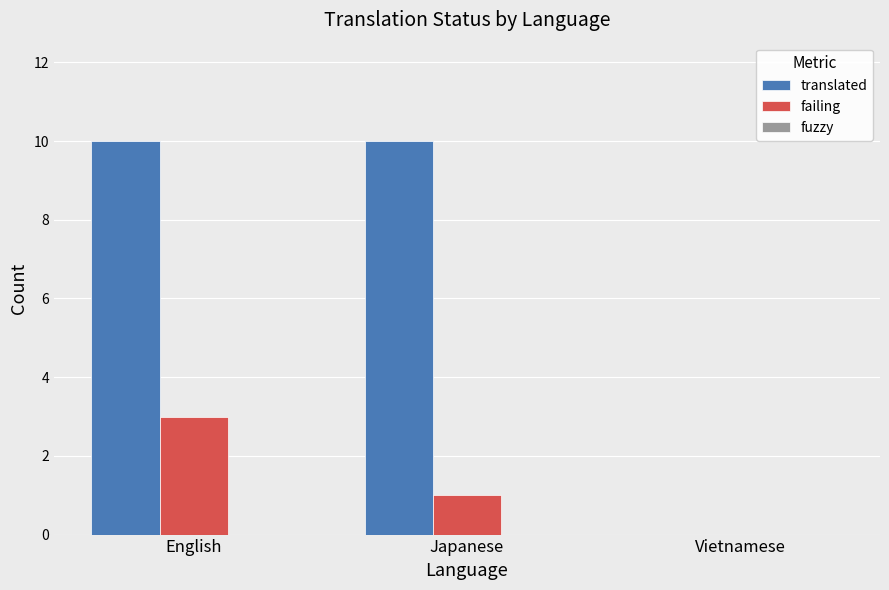

What is the highest value of the failing series?

3